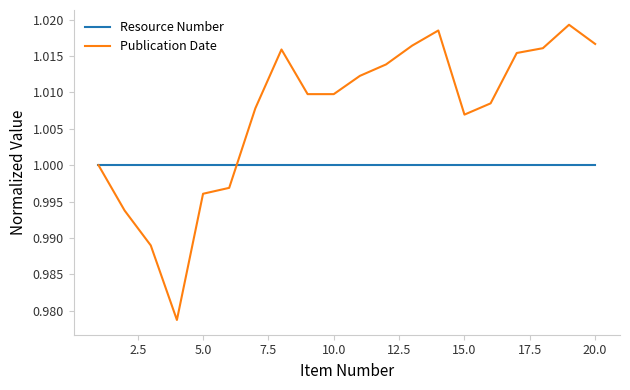

Rank the series by their average value, from highest to lowest.

Publication Date, Resource Number